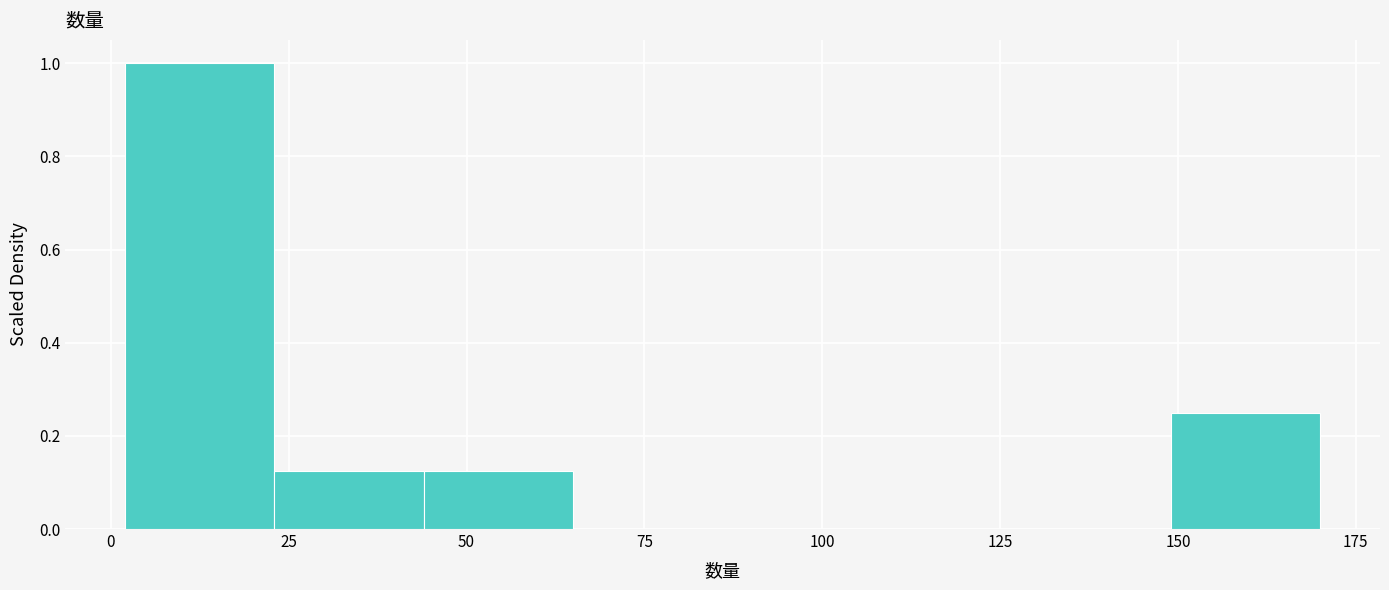

What is the height of the bar covering 2 to 23 on the x-axis? Neither the bar edges nor the heights are printed on the chart, so give them approximately, as read against the axes.

1.00